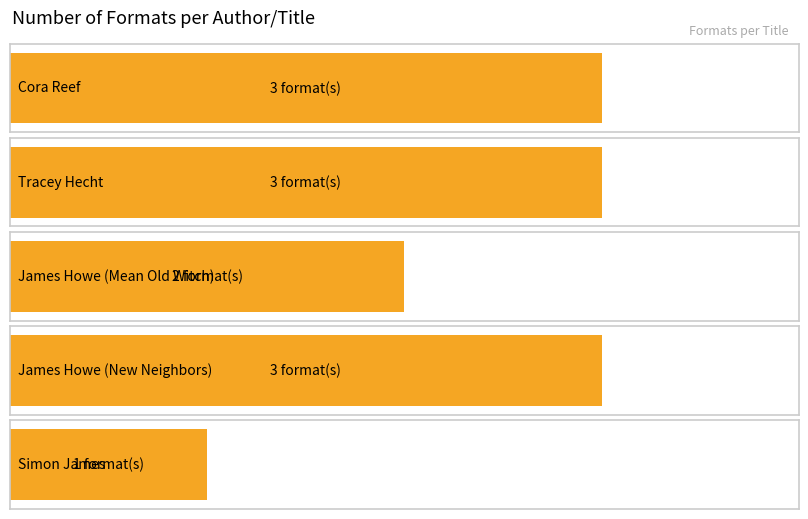

Rank the categories by value from highest to lowest.

Cora Reef, Tracey Hecht, James Howe (New Neighbors), James Howe (Mean Old Witch), Simon James